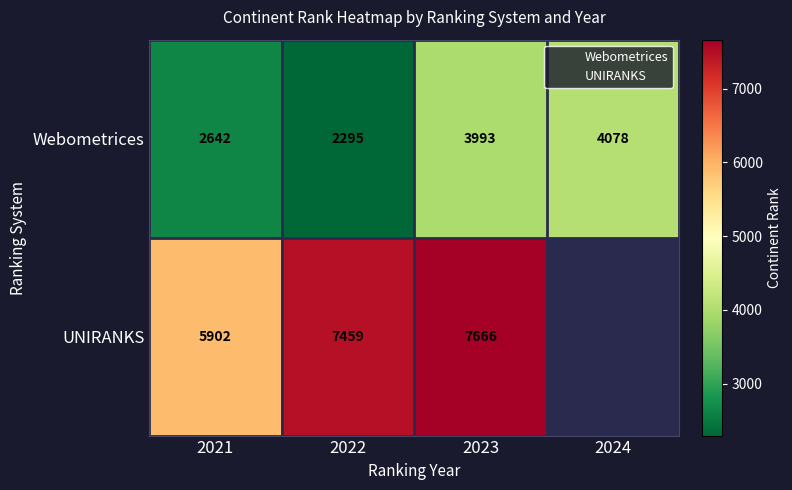

What is the smallest value displayed?

2295.0